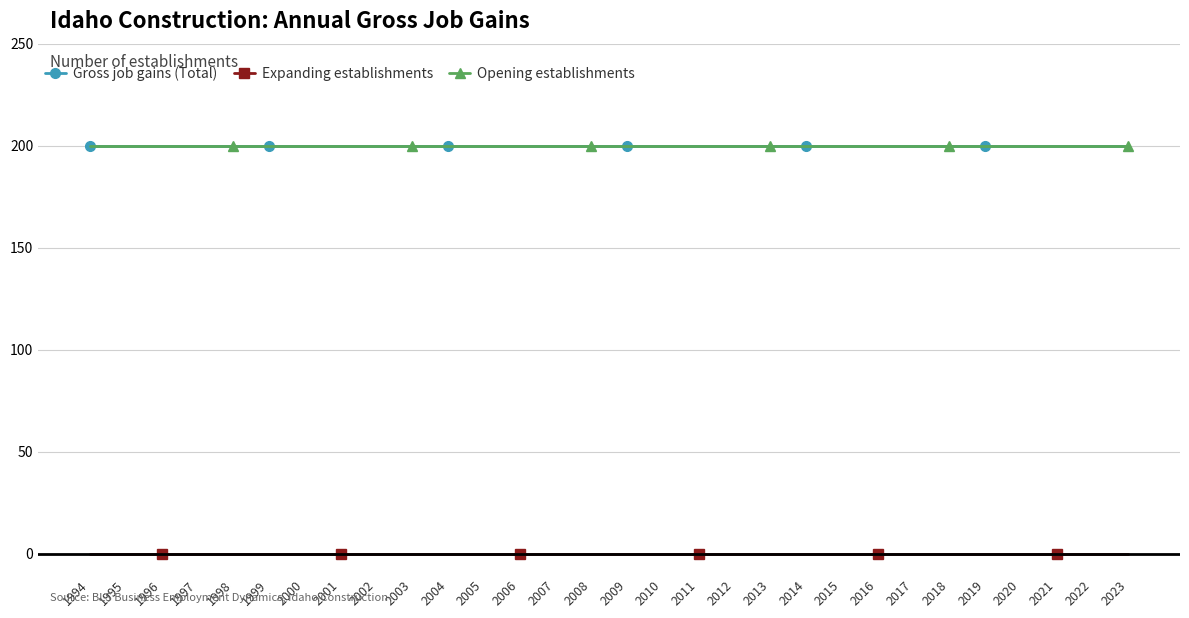

Is this an area chart (filled region under the line)?

No